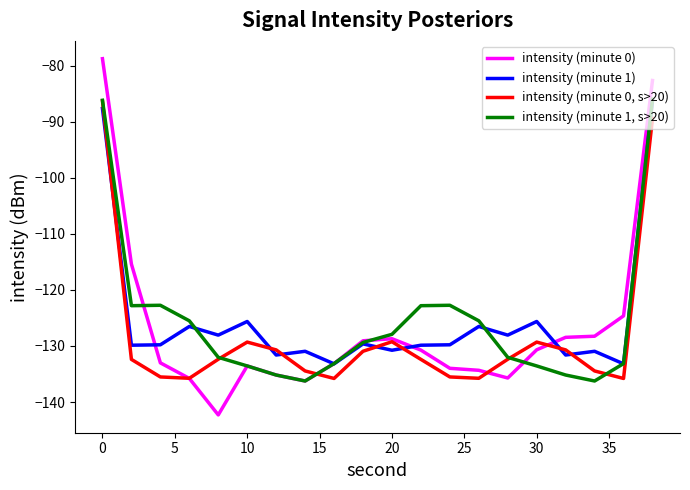

What is the minimum value for intensity (minute 1, s>20)?

-136.2